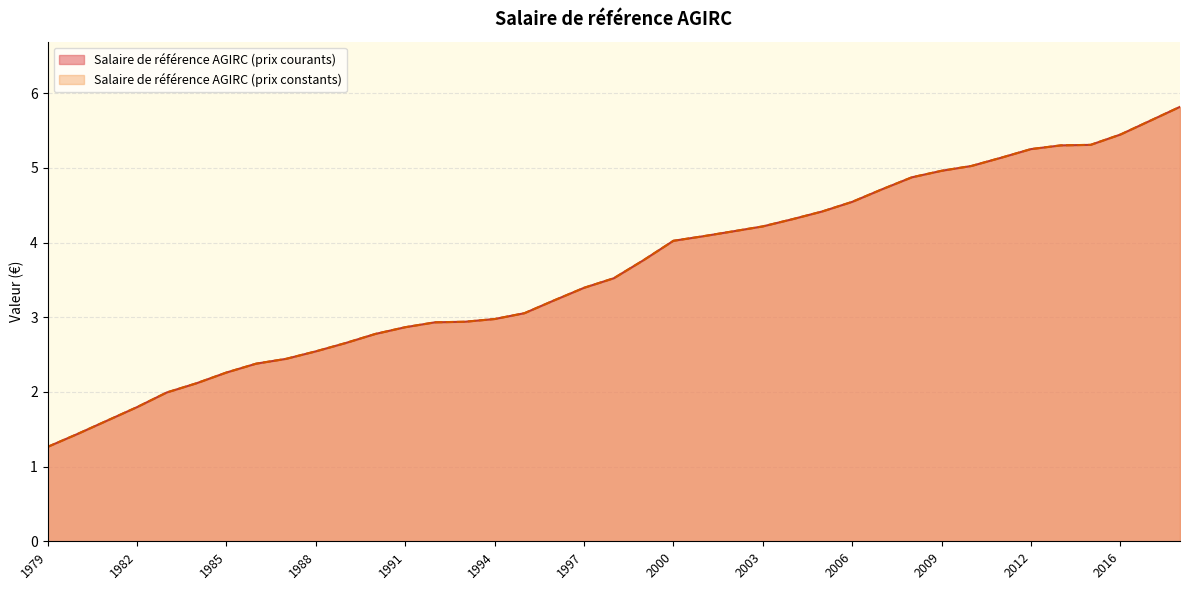

What is the difference between the second highest and second lowest values in the Salaire de référence AGIRC (prix constants) series?

4.2